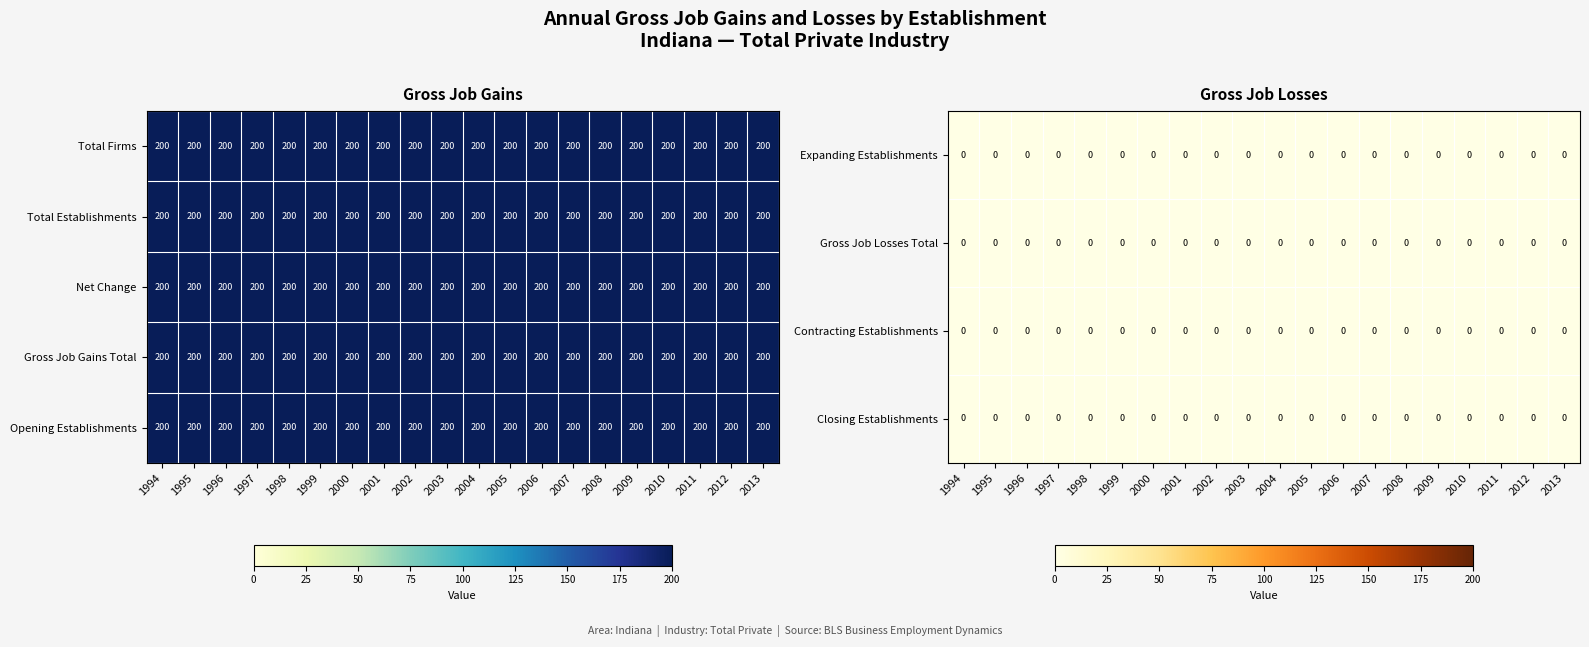

How many data points does each series have?

20